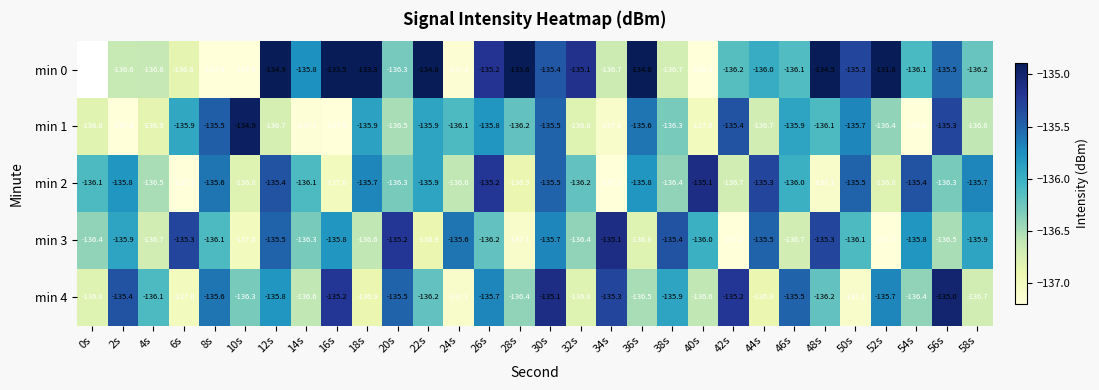

What is the difference between the min 2 values at 54s and 48s?

1.7